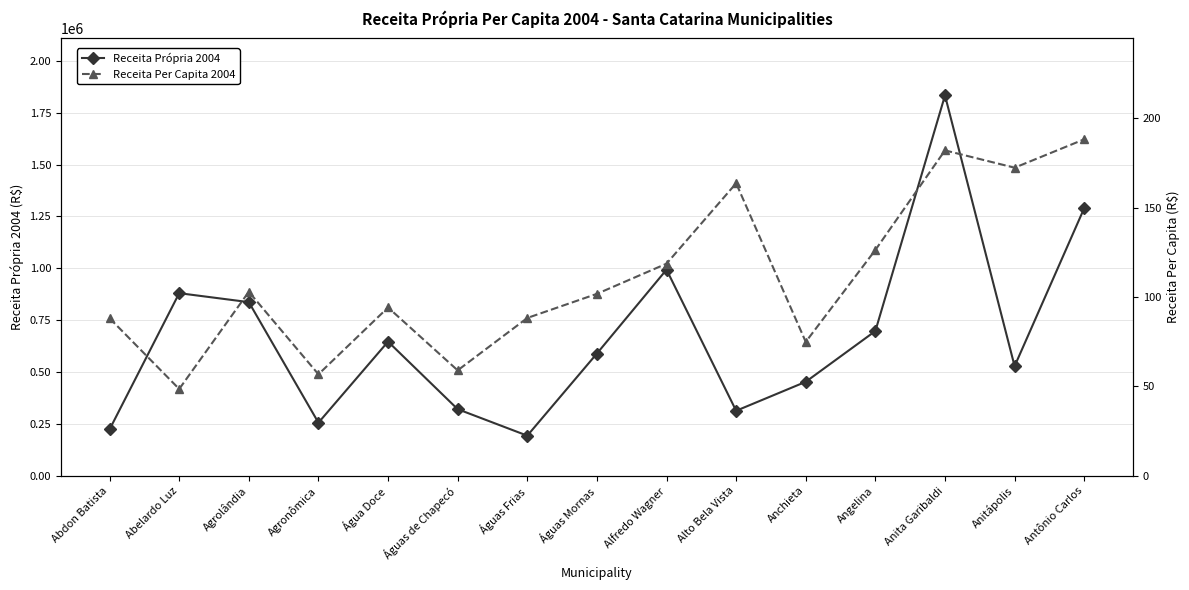

Which series has the widest spread of values?

Receita Própria 2004